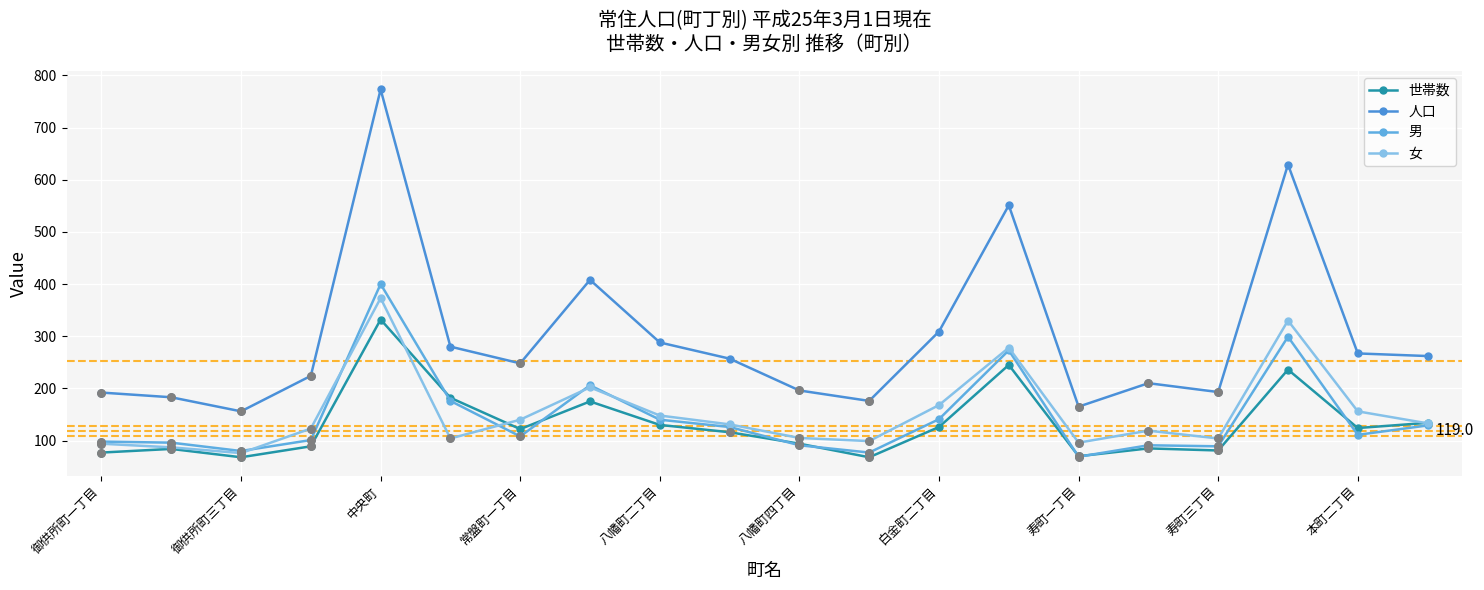

What are all the series names shown in the legend?

世帯数, 人口, 男, 女